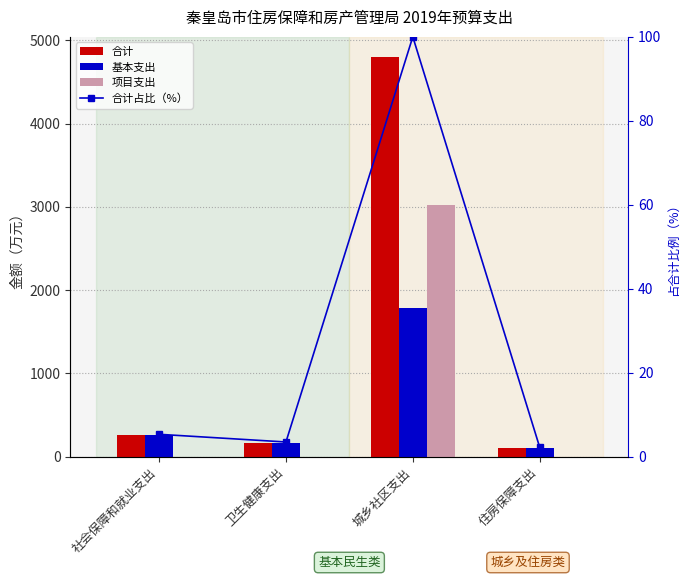

At which category does the chart reach its minimum across all series?

社会保障和就业支出